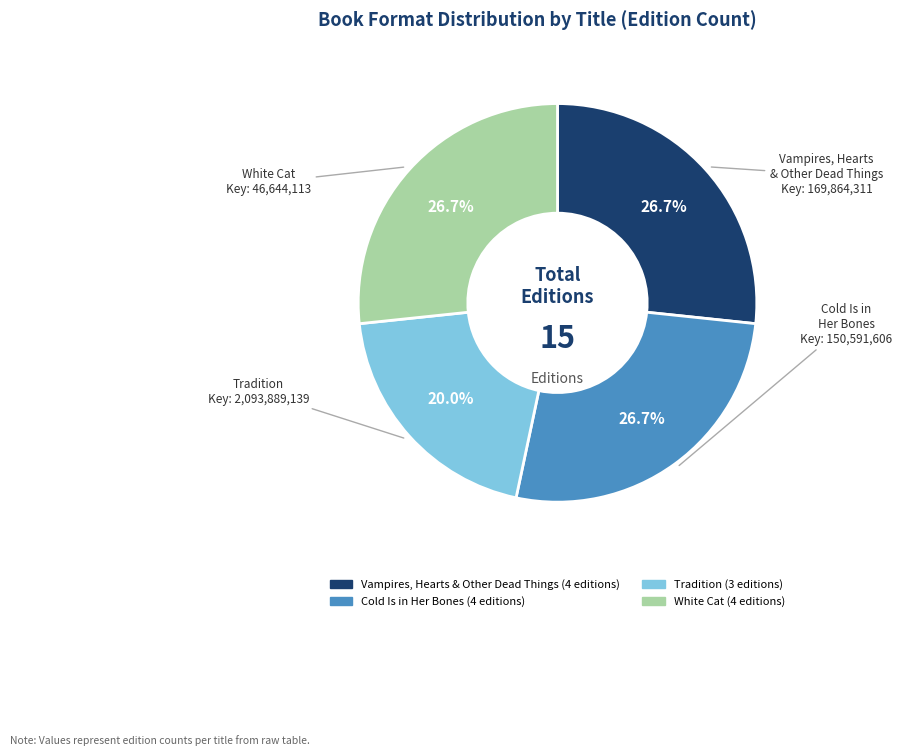

To the nearest percent, what is the difference between the Tradition and Cold Is in Her Bones slice percentages?

7%